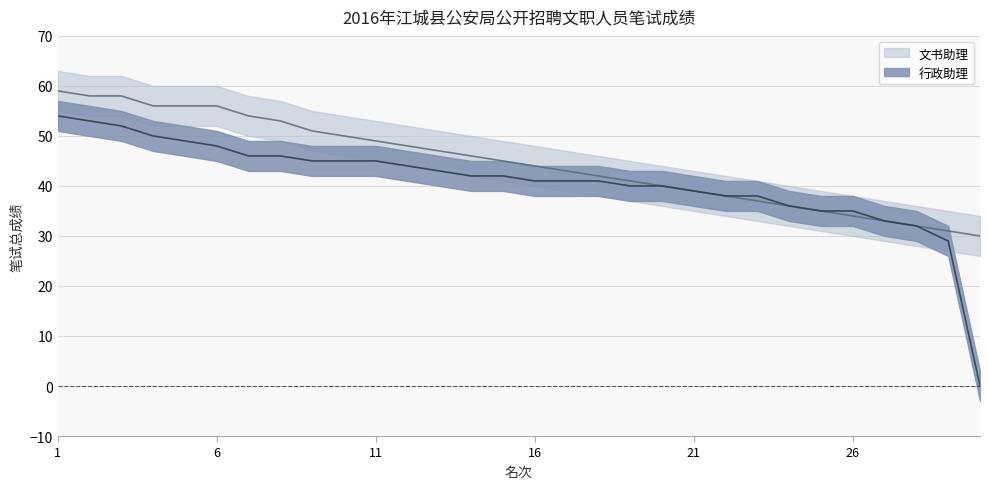

How many data points does each series have?

30